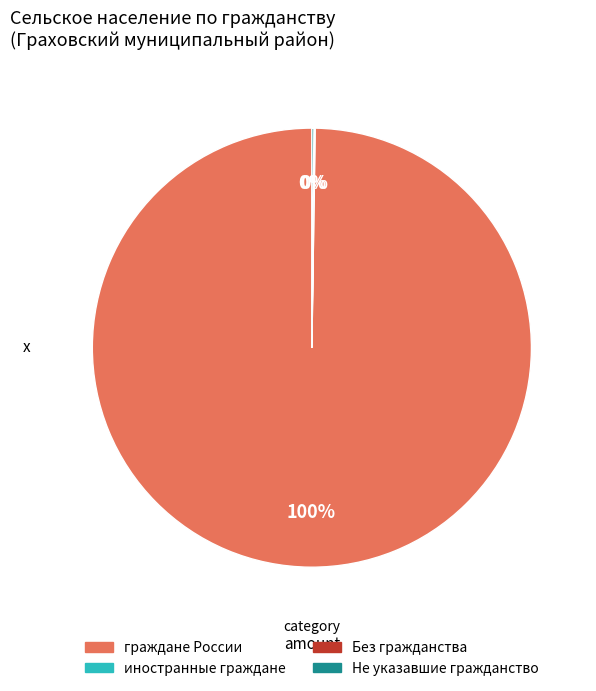

To the nearest percent, what is the difference between the largest and smallest slice percentages?

100%